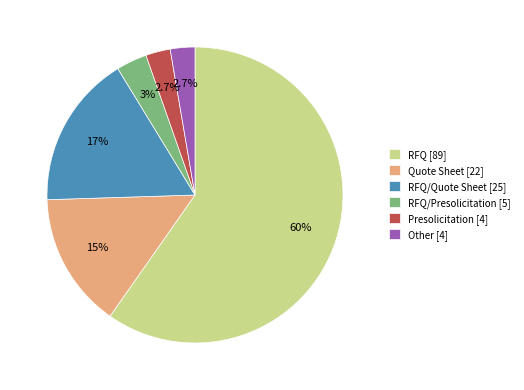

How many slices are in this pie chart?

6